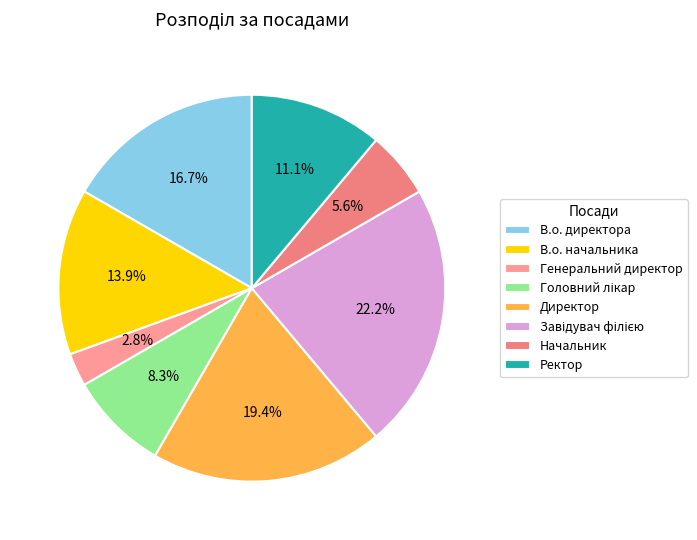

Does any single category account for the majority?

No